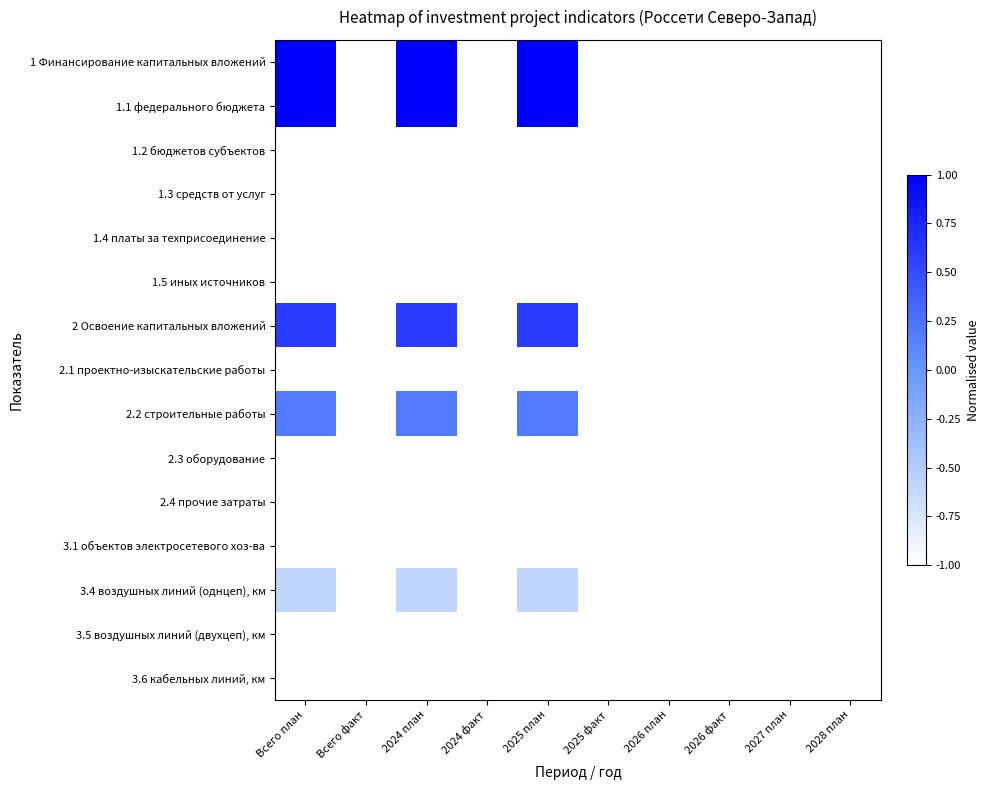

Reading left to right, extract all data points from this chart.

1 Финансирование капитальных вложений: Всего план=1.0	Всего факт=-1.0	2024 план=1.0	2024 факт=-1.0	2025 план=1.0	2025 факт=-1.0	2026 план=-1.0	2026 факт=-1.0	2027 план=-1.0	2028 план=-1.0
1.1 федерального бюджета: Всего план=1.0	Всего факт=-1.0	2024 план=1.0	2024 факт=-1.0	2025 план=1.0	2025 факт=-1.0	2026 план=-1.0	2026 факт=-1.0	2027 план=-1.0	2028 план=-1.0
1.2 бюджетов субъектов: Всего план=-1.0	Всего факт=-1.0	2024 план=-1.0	2024 факт=-1.0	2025 план=-1.0	2025 факт=-1.0	2026 план=-1.0	2026 факт=-1.0	2027 план=-1.0	2028 план=-1.0
1.3 средств от услуг: Всего план=-1.0	Всего факт=-1.0	2024 план=-1.0	2024 факт=-1.0	2025 план=-1.0	2025 факт=-1.0	2026 план=-1.0	2026 факт=-1.0	2027 план=-1.0	2028 план=-1.0
1.4 платы за техприсоединение: Всего план=-1.0	Всего факт=-1.0	2024 план=-1.0	2024 факт=-1.0	2025 план=-1.0	2025 факт=-1.0	2026 план=-1.0	2026 факт=-1.0	2027 план=-1.0	2028 план=-1.0
1.5 иных источников: Всего план=-1.0	Всего факт=-1.0	2024 план=-1.0	2024 факт=-1.0	2025 план=-1.0	2025 факт=-1.0	2026 план=-1.0	2026 факт=-1.0	2027 план=-1.0	2028 план=-1.0
2 Освоение капитальных вложений: Всего план=0.6	Всего факт=-1.0	2024 план=0.6	2024 факт=-1.0	2025 план=0.6	2025 факт=-1.0	2026 план=-1.0	2026 факт=-1.0	2027 план=-1.0	2028 план=-1.0
2.1 проектно-изыскательские работы: Всего план=-1.0	Всего факт=-1.0	2024 план=-1.0	2024 факт=-1.0	2025 план=-1.0	2025 факт=-1.0	2026 план=-1.0	2026 факт=-1.0	2027 план=-1.0	2028 план=-1.0
2.2 строительные работы: Всего план=0.2	Всего факт=-1.0	2024 план=0.2	2024 факт=-1.0	2025 план=0.2	2025 факт=-1.0	2026 план=-1.0	2026 факт=-1.0	2027 план=-1.0	2028 план=-1.0
2.3 оборудование: Всего план=-1.0	Всего факт=-1.0	2024 план=-1.0	2024 факт=-1.0	2025 план=-1.0	2025 факт=-1.0	2026 план=-1.0	2026 факт=-1.0	2027 план=-1.0	2028 план=-1.0
2.4 прочие затраты: Всего план=-1.0	Всего факт=-1.0	2024 план=-1.0	2024 факт=-1.0	2025 план=-1.0	2025 факт=-1.0	2026 план=-1.0	2026 факт=-1.0	2027 план=-1.0	2028 план=-1.0
3.1 объектов электросетевого хоз-ва: Всего план=-1.0	Всего факт=-1.0	2024 план=-1.0	2024 факт=-1.0	2025 план=-1.0	2025 факт=-1.0	2026 план=-1.0	2026 факт=-1.0	2027 план=-1.0	2028 план=-1.0
3.4 воздушных линий (однцеп), км: Всего план=-0.6	Всего факт=-1.0	2024 план=-0.6	2024 факт=-1.0	2025 план=-0.6	2025 факт=-1.0	2026 план=-1.0	2026 факт=-1.0	2027 план=-1.0	2028 план=-1.0
3.5 воздушных линий (двухцеп), км: Всего план=-1.0	Всего факт=-1.0	2024 план=-1.0	2024 факт=-1.0	2025 план=-1.0	2025 факт=-1.0	2026 план=-1.0	2026 факт=-1.0	2027 план=-1.0	2028 план=-1.0
3.6 кабельных линий, км: Всего план=-1.0	Всего факт=-1.0	2024 план=-1.0	2024 факт=-1.0	2025 план=-1.0	2025 факт=-1.0	2026 план=-1.0	2026 факт=-1.0	2027 план=-1.0	2028 план=-1.0